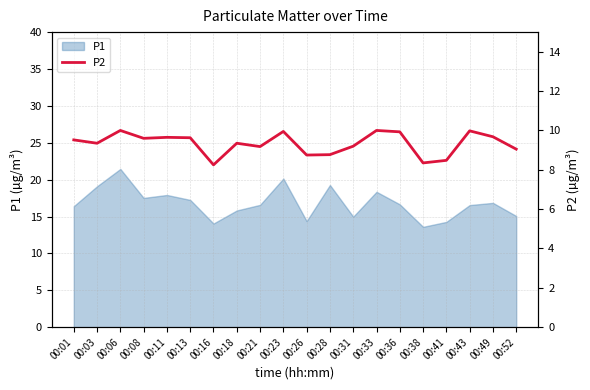

True or false: P1 has a value of 14.4 at 00:26.

True